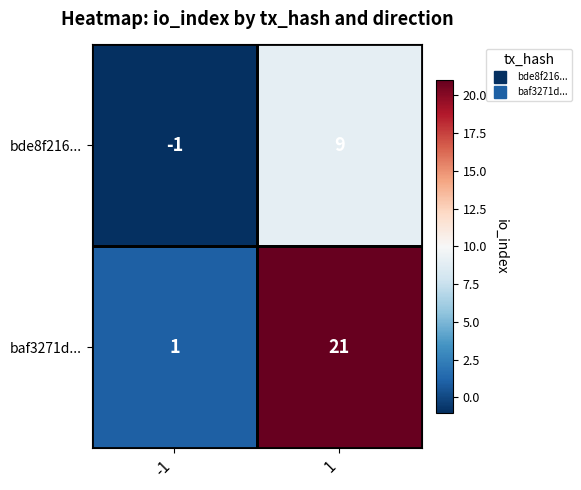

The value of bde8f216... at -1 is 0. True or false?

False